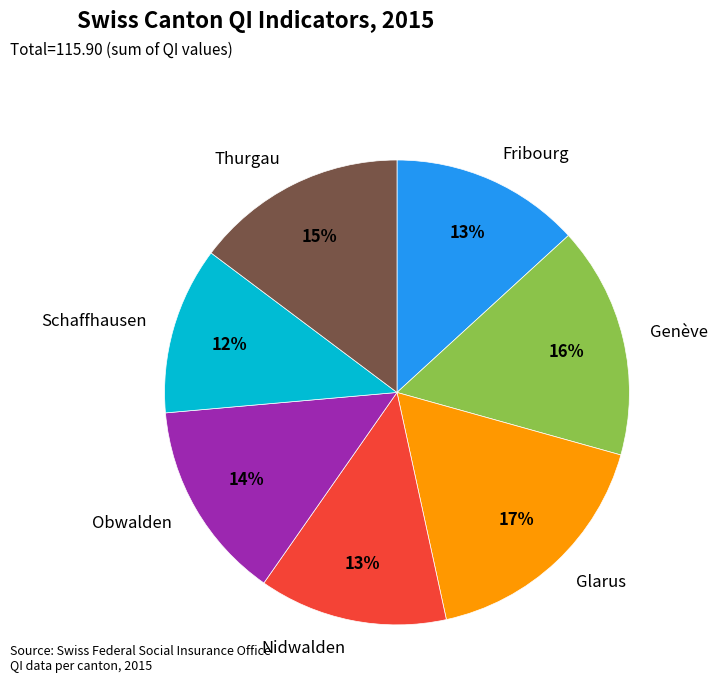

Which slice is the largest?

Glarus